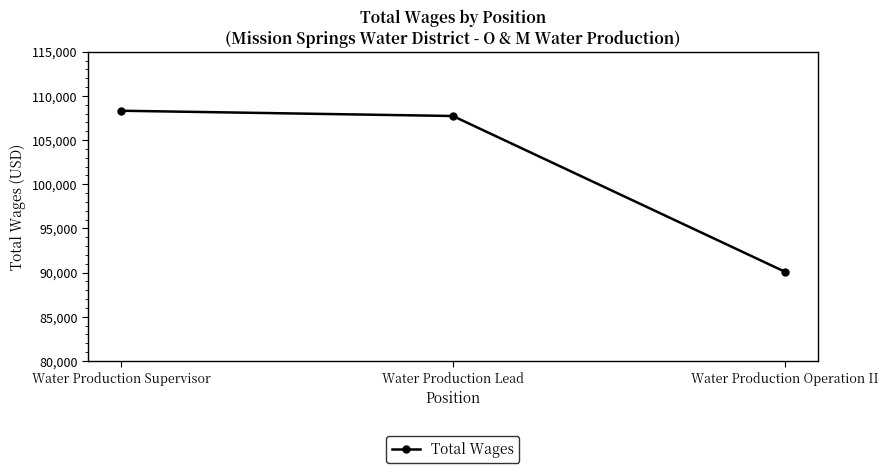

Reading left to right, list all the values displayed in this chart.

Water Production Supervisor=108318	Water Production Lead=107722	Water Production Operation II=90110